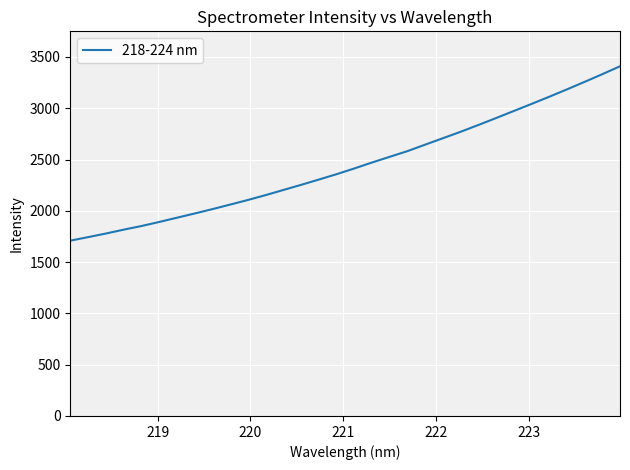

What is the maximum value shown in the chart?

3408.9